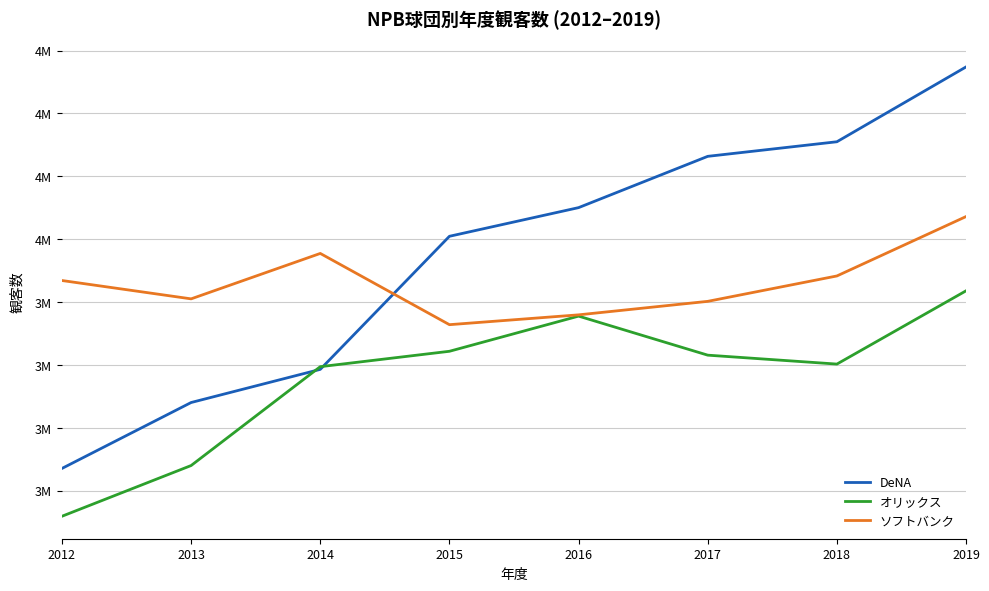

Does the chart have visible grid lines?

Yes